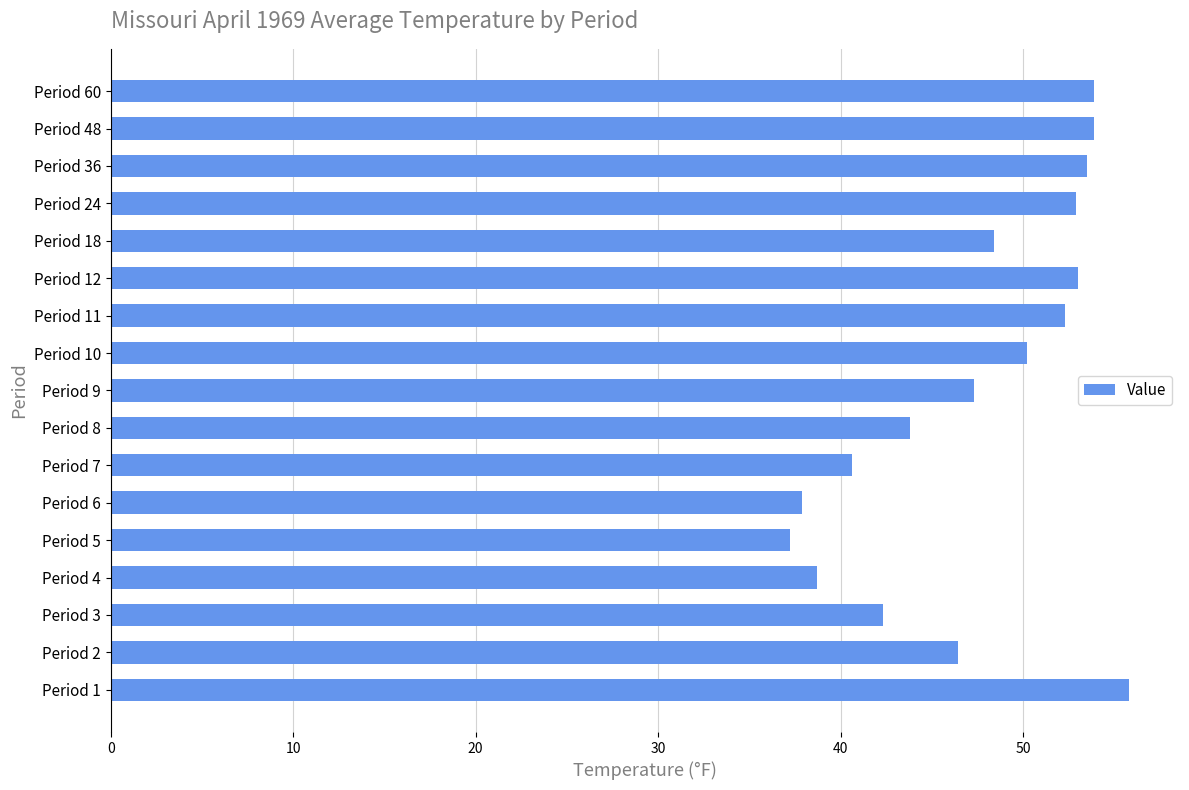

What is the maximum value shown in the chart?

55.8